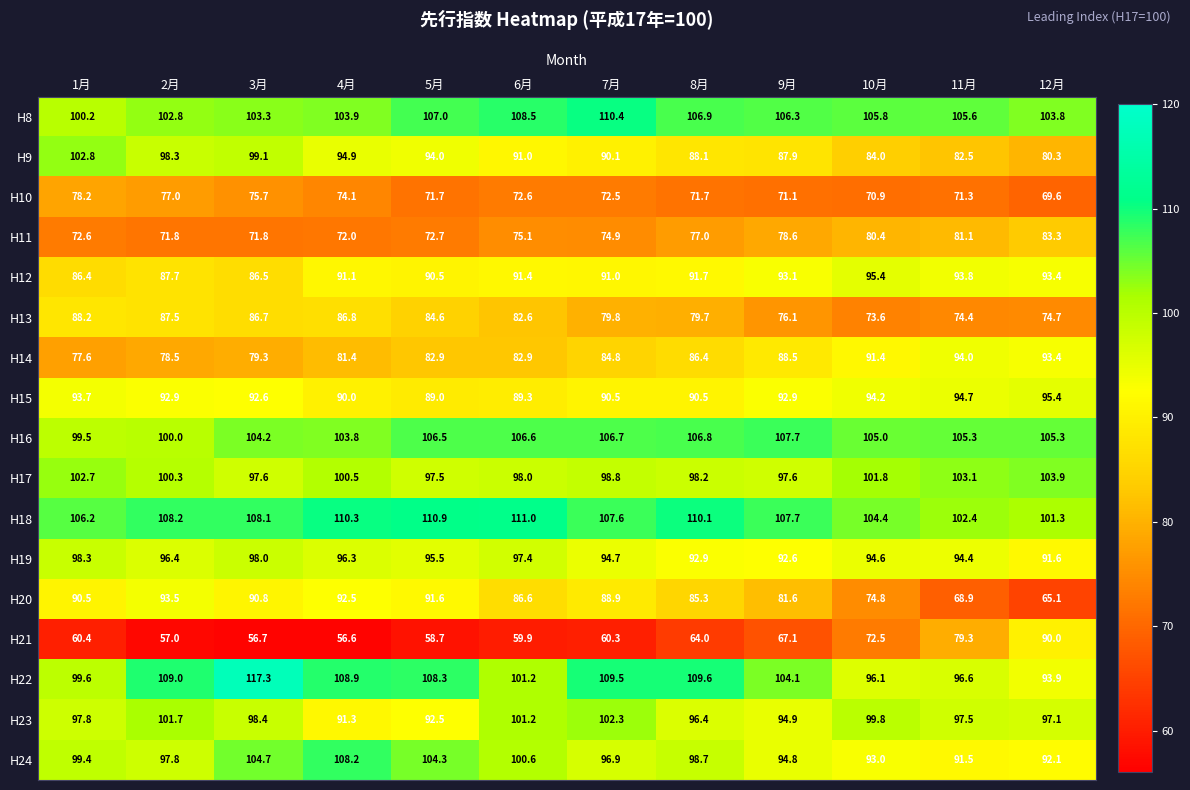

What is the total value across all series at 4月?

1562.6